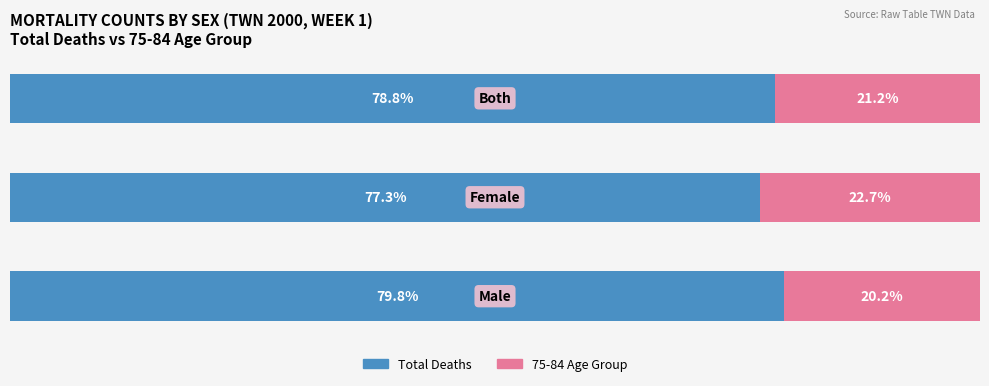

List the series in order of their overall mean, lowest first.

75-84 Age Group, Total Deaths